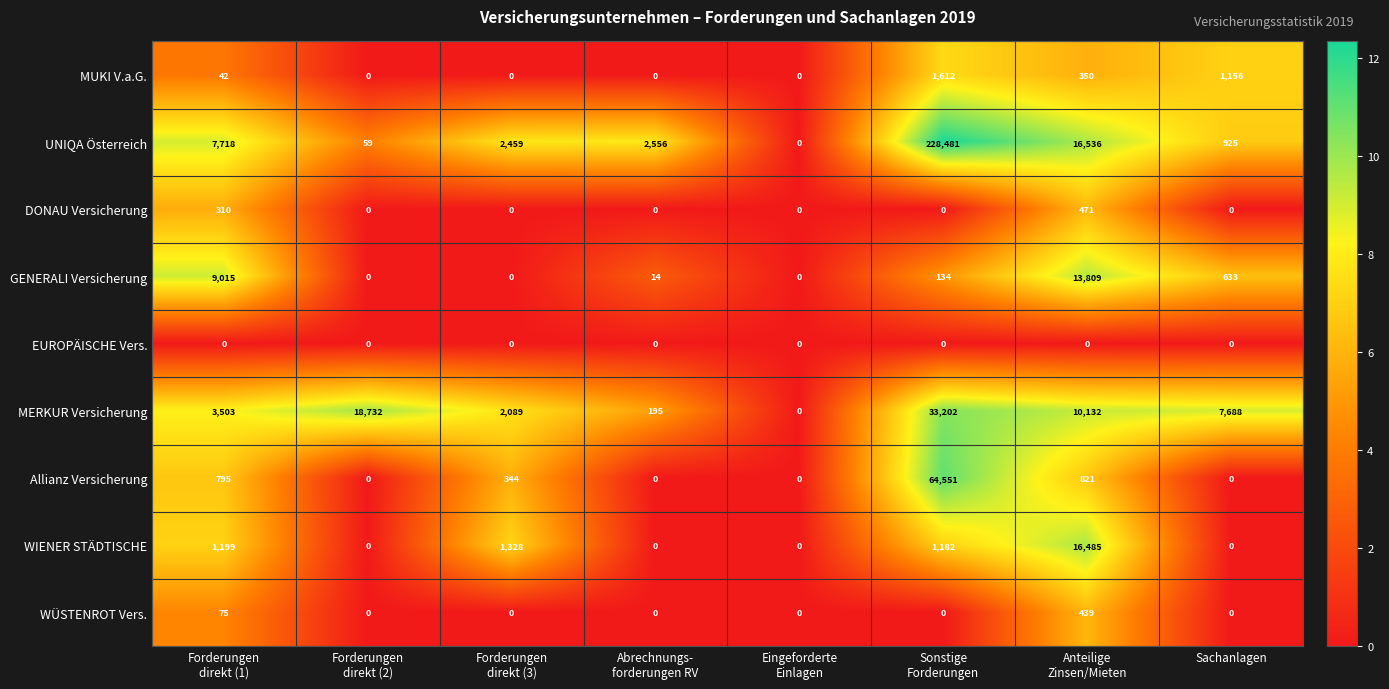

How many categories are shown in the chart?

8